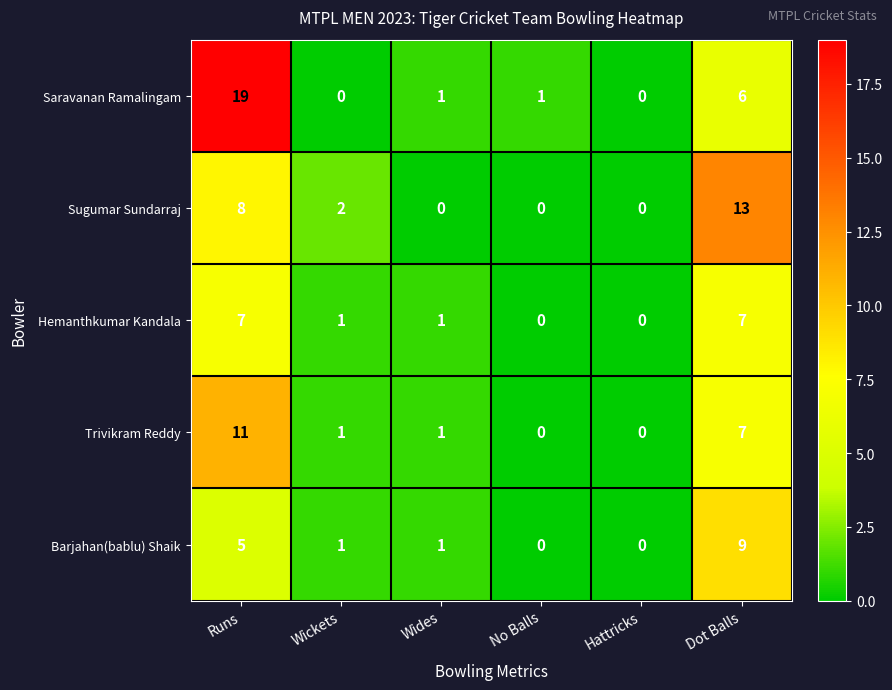

List the series in order of their peak value, highest first.

Saravanan Ramalingam, Sugumar Sundarraj, Trivikram Reddy, Barjahan(bablu) Shaik, Hemanthkumar Kandala